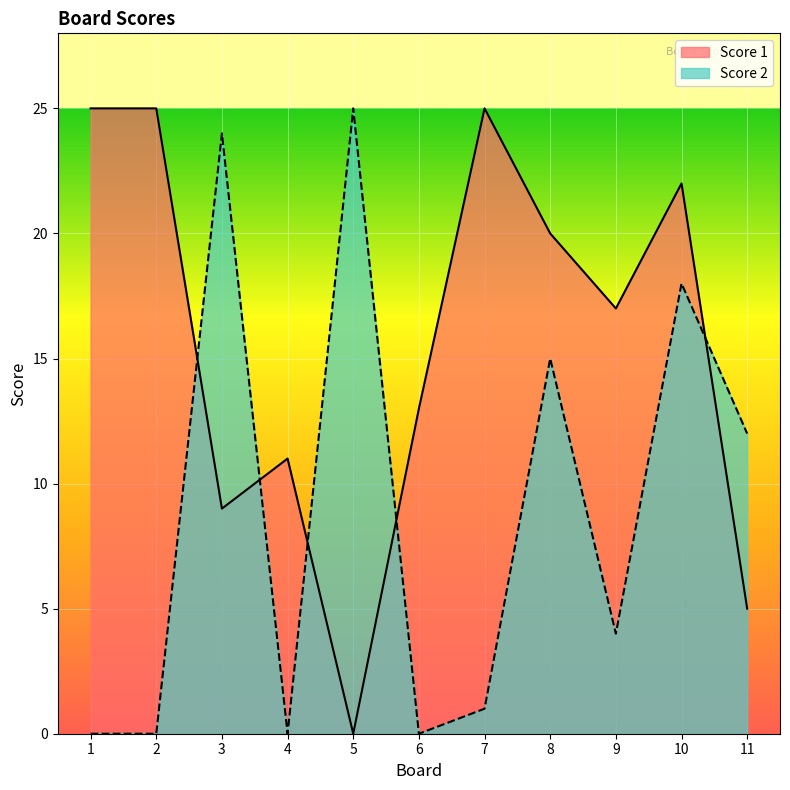

Reading left to right, transcribe all the data shown in this chart.

Score 1: 1=25	2=25	3=9	4=11	5=0	6=13	7=25	8=20	9=17	10=22	11=5
Score 2: 1=0	2=0	3=24	4=0	5=25	6=0	7=1	8=15	9=4	10=18	11=12